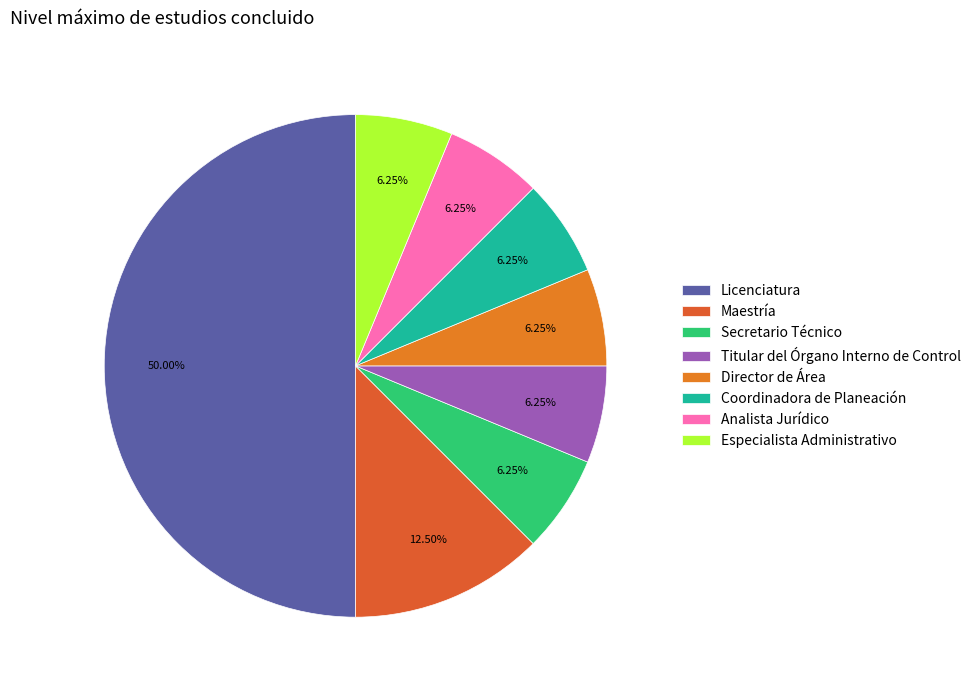

Is Director de Área the majority of the pie?

No